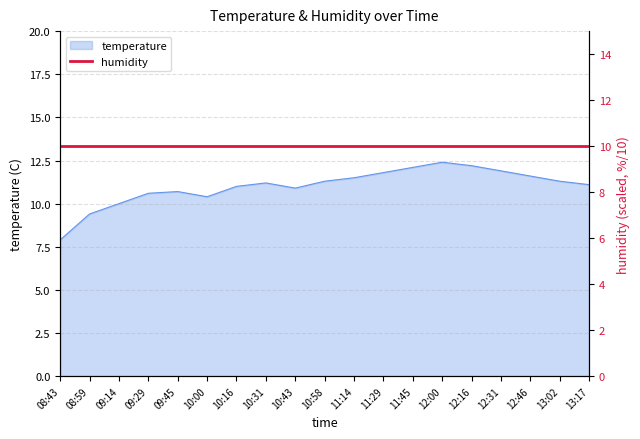

Between 09:29 and 12:00, which is larger?

12:00